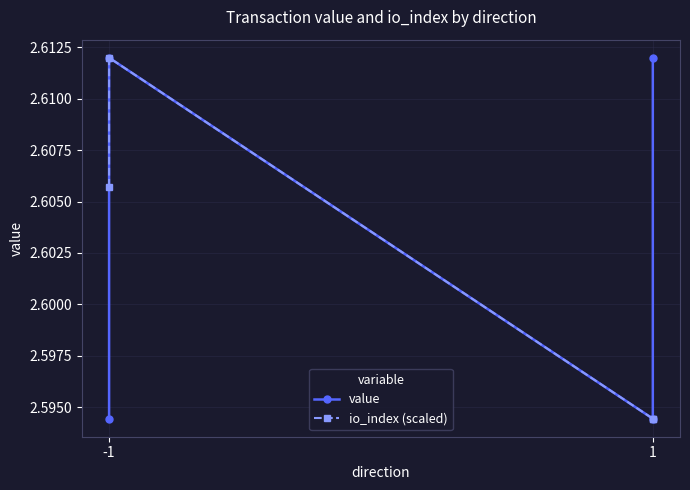

True or false: value and io_index (scaled) intersect in this chart.

False